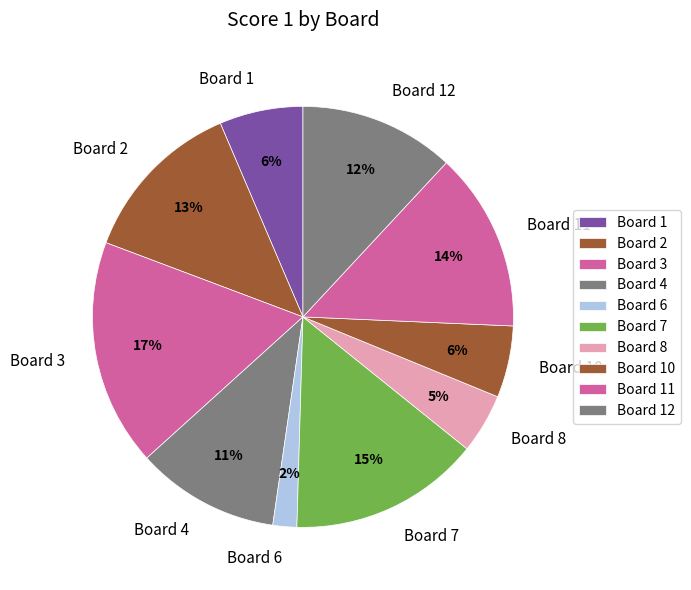

To the nearest percent, what is the combined percentage of Board 12 and Board 7?

27%